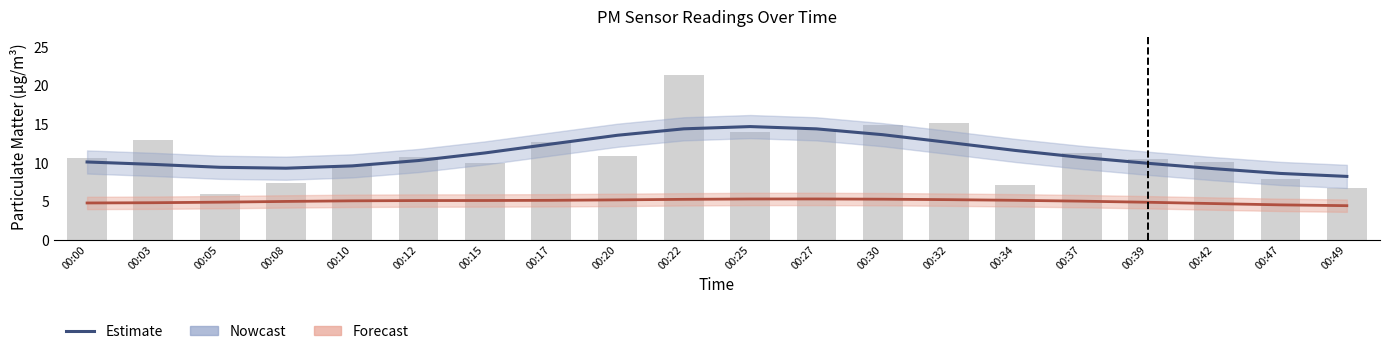

How many values in the P1 (Estimate/Nowcast) series exceed 10?

12